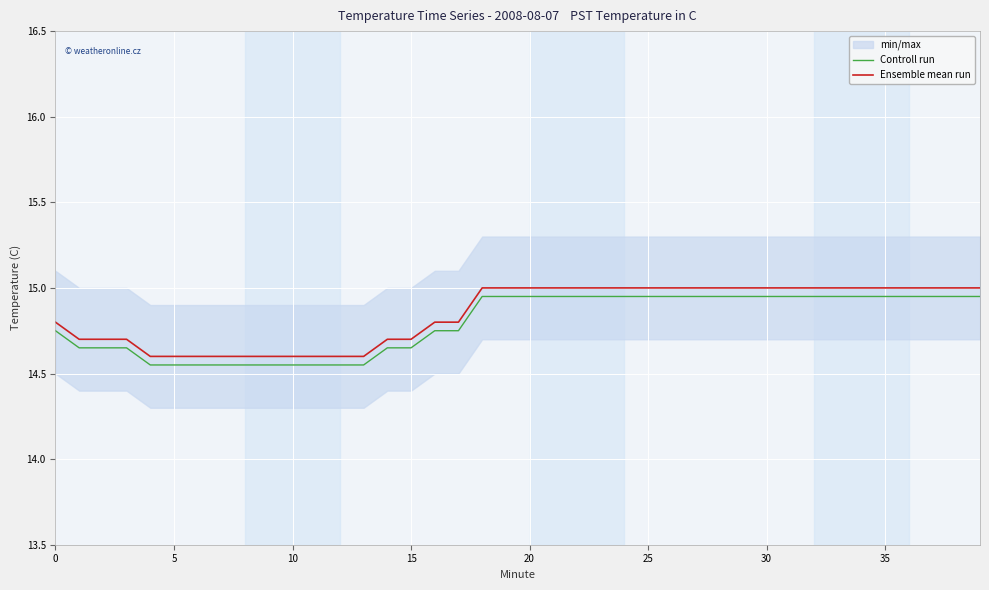

What is the label of the 39th point from the left?

38